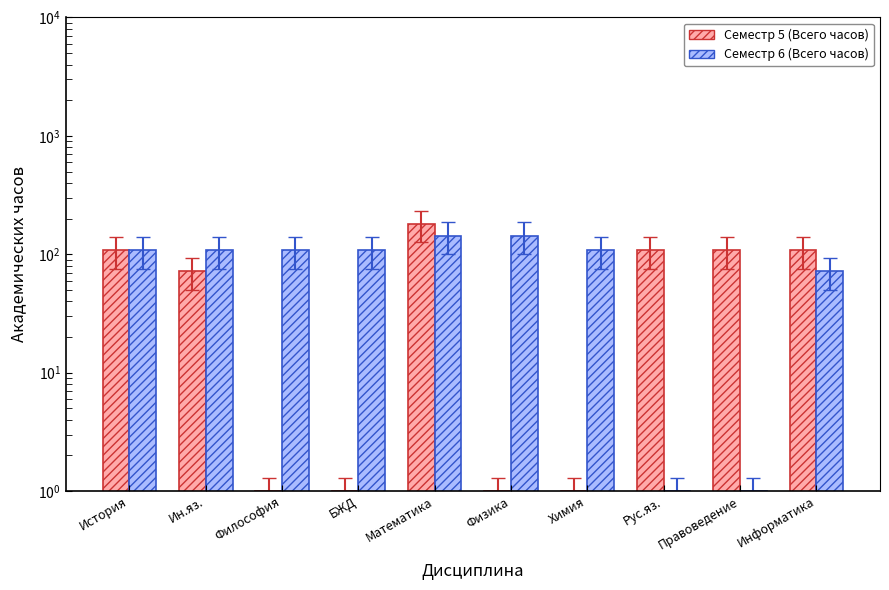

How many bars are there in each group?

2